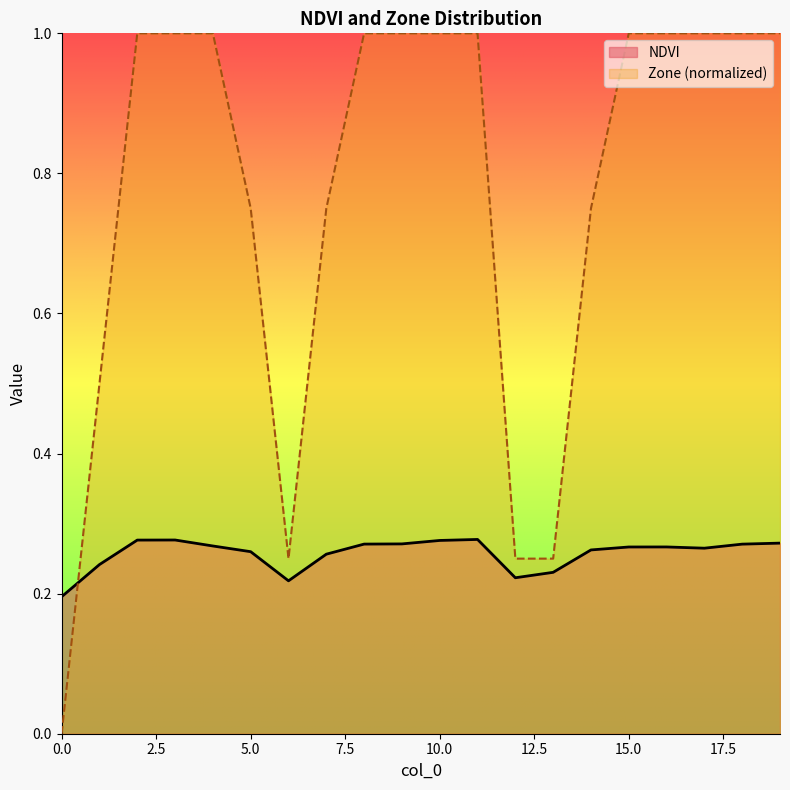

What value does the Zone series have at 9?

1.0